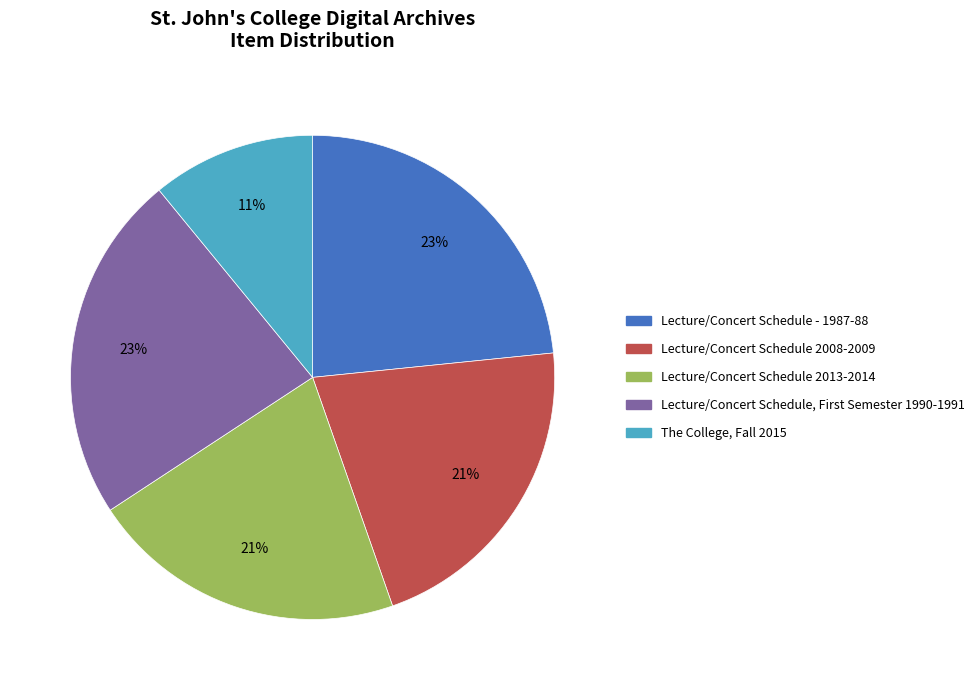

How many segments does this pie chart have?

5